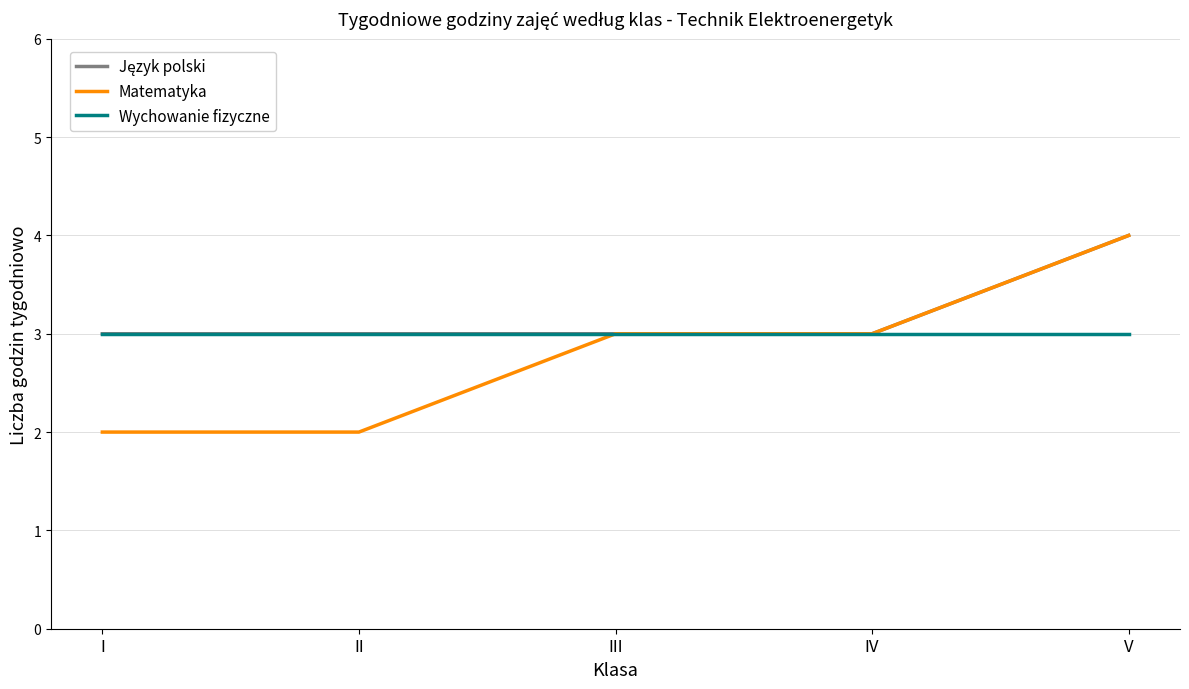

What is the greatest value displayed?

4